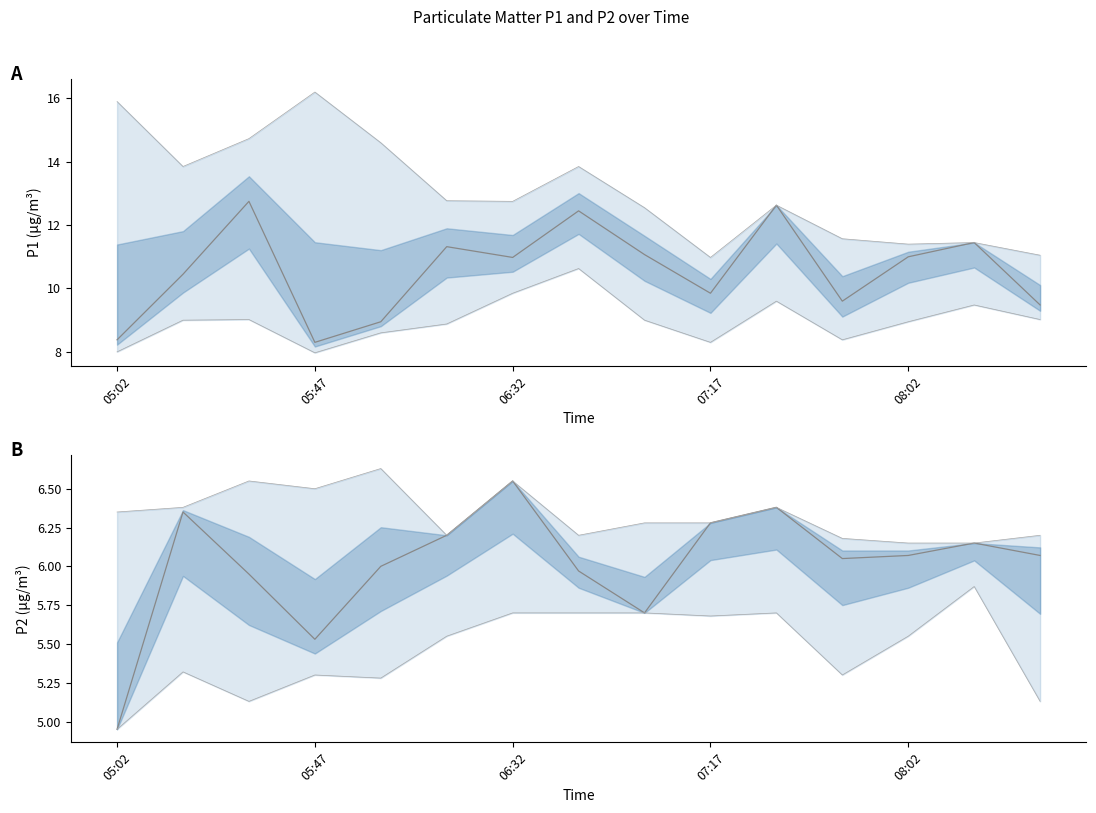

Reading left to right, transcribe all the data shown in this chart.

P1: 8.4	10.4	12.8	8.3	8.9	11.3	11.0	12.4	11.1	9.8	12.6	9.6	11.0	11.4	9.5
P2: 5.0	6.3	6.0	5.5	6.0	6.2	6.5	6.0	5.7	6.3	6.4	6.0	6.1	6.2	6.1